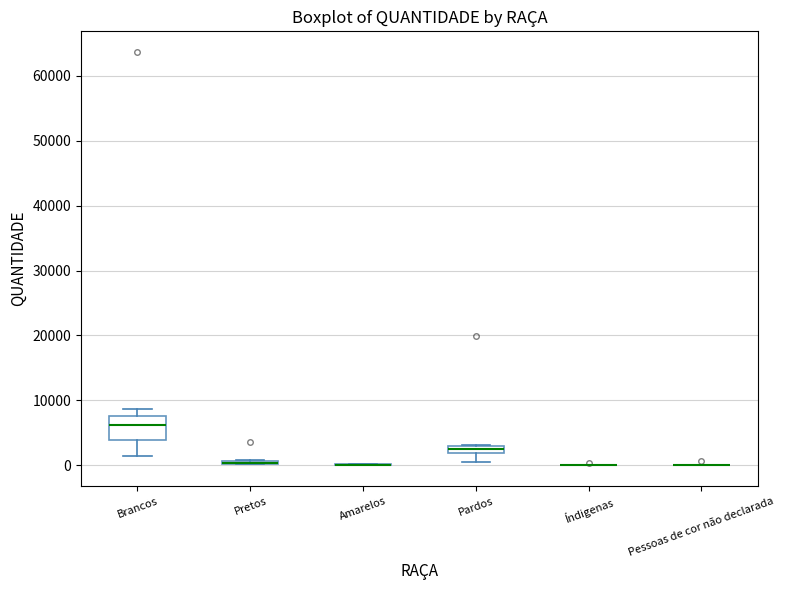

Comparing the boxes themselves (not the whiskers), which one is the tallest?

Brancos